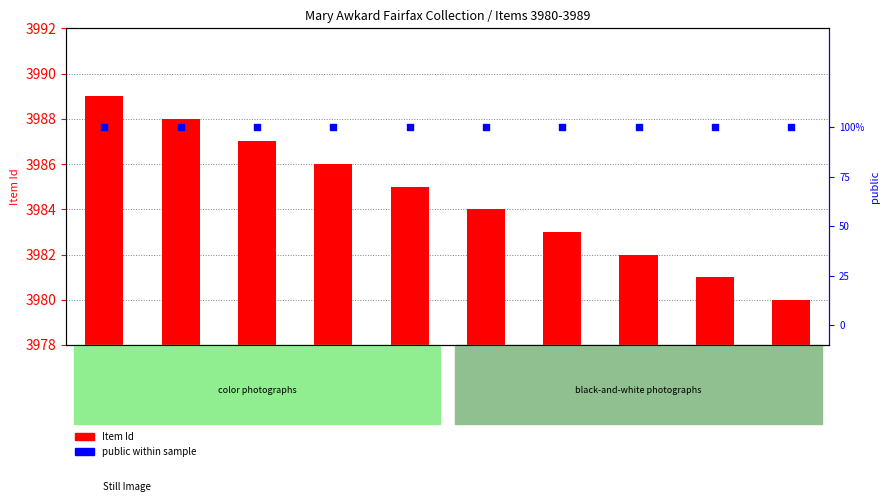

What are all the series names shown in the legend?

Item Id, public within sample